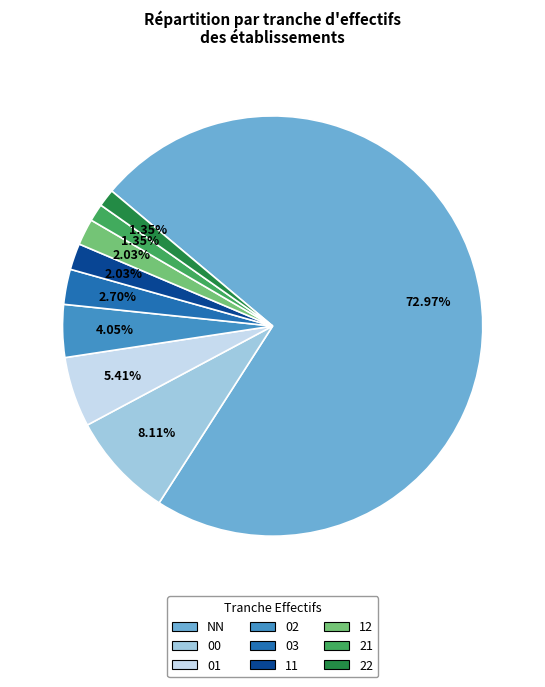

Between NN and 00, which is larger?

NN